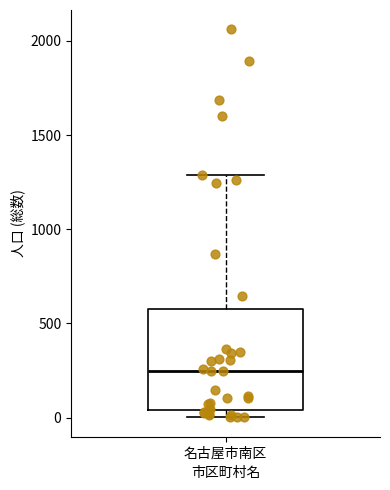

Transcribe this box plot: give where the median line is, the range the box spans, and where the two whiskers end, as read against the y-axis. The values are not printed on the chart, so give them approximately, as read against the axis.

median 250, box 50 to 600, whiskers 0 to 1300